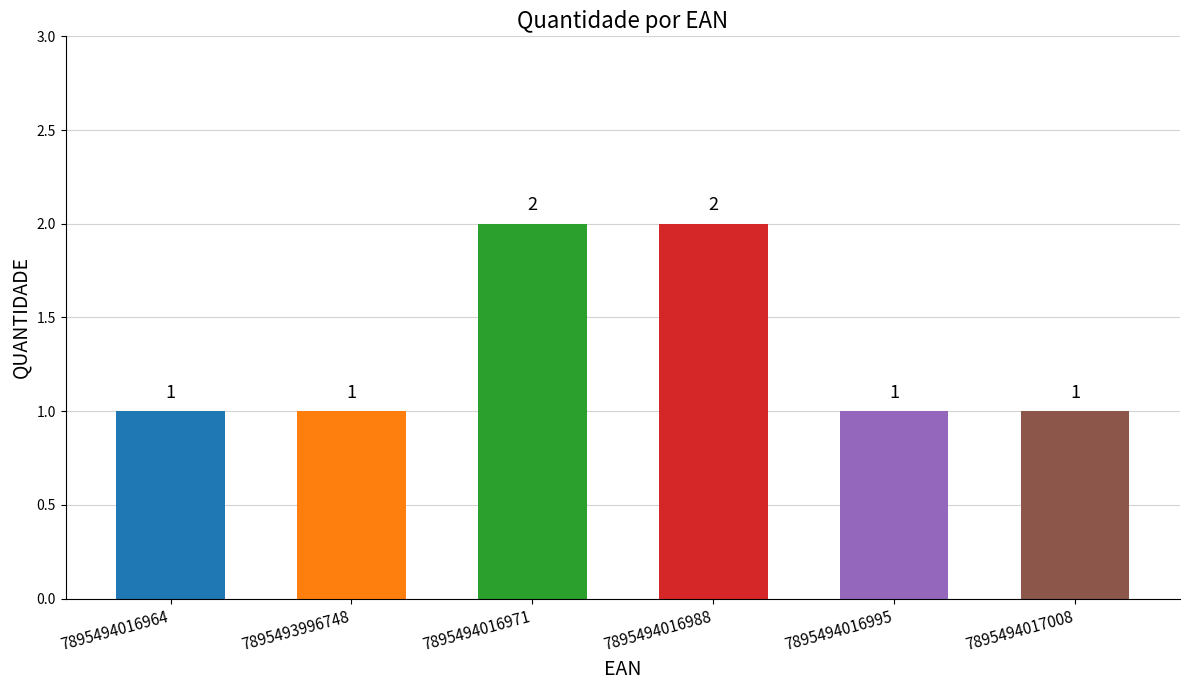

Are the bars horizontal?

No